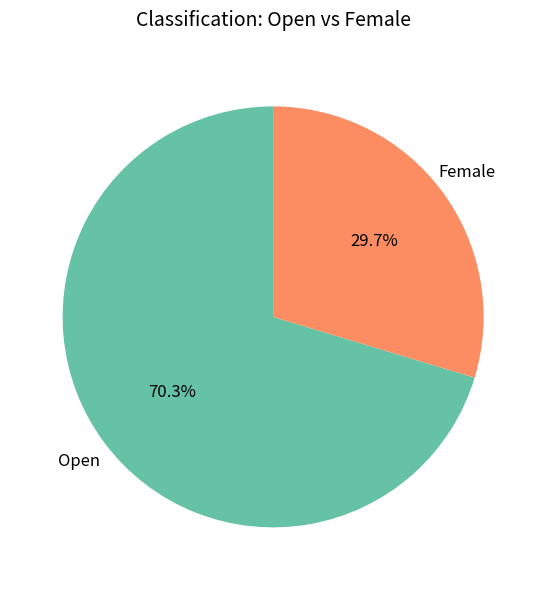

Which slice is the smallest?

Female